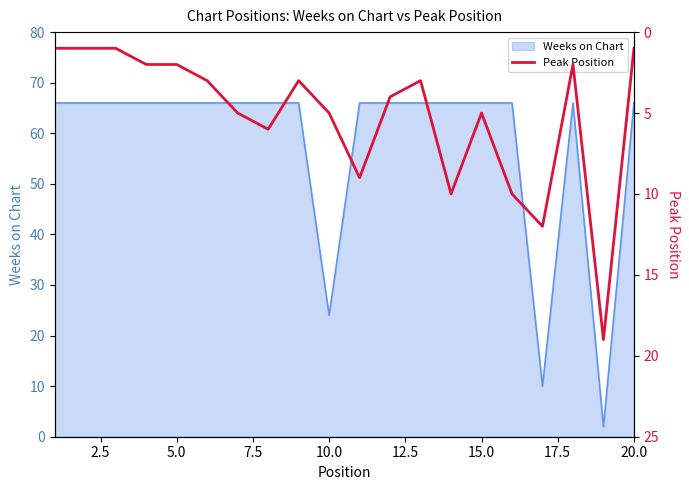

At which label is Weeks on Chart closest to 34?

10.0